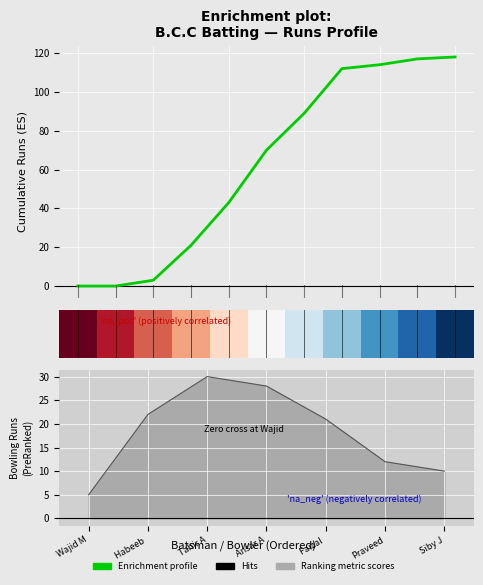

What is the value of the Enrichment profile point at the 7th from the left?

89.0